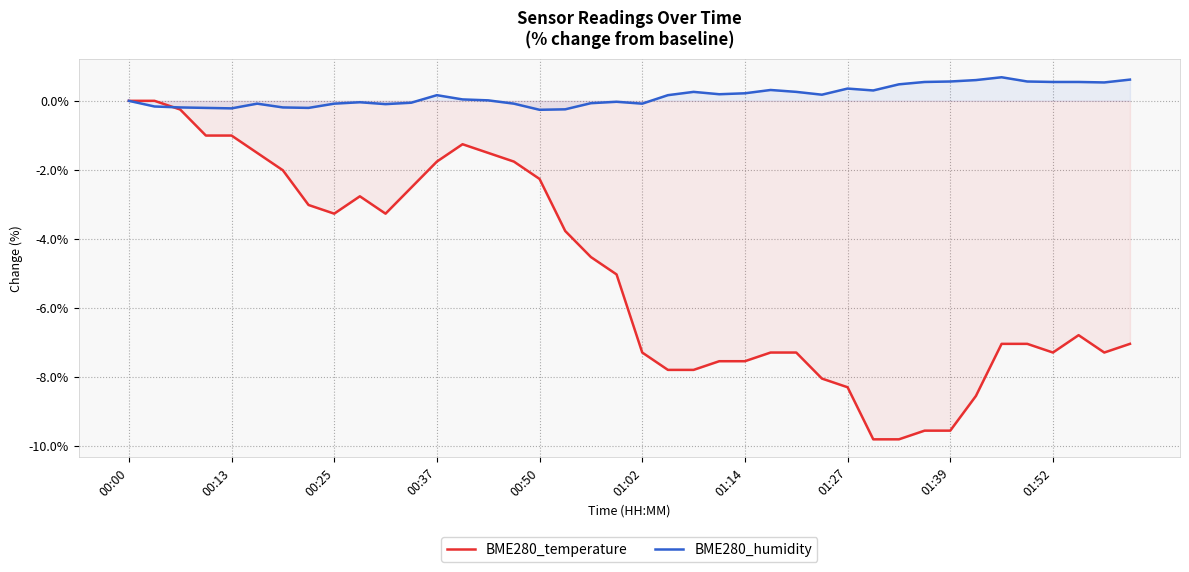

Does the chart display data point markers on the line(s)?

No